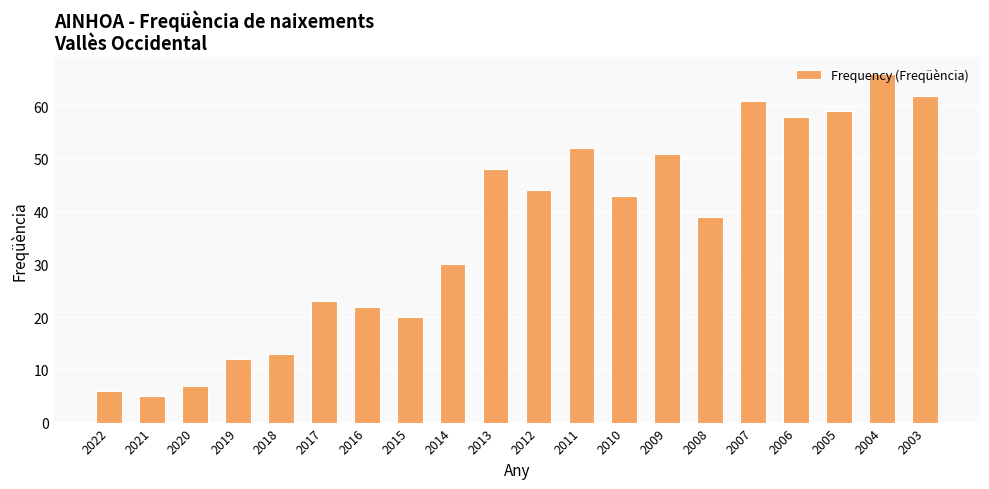

What is the difference between the values at 2004 and 2015?

46